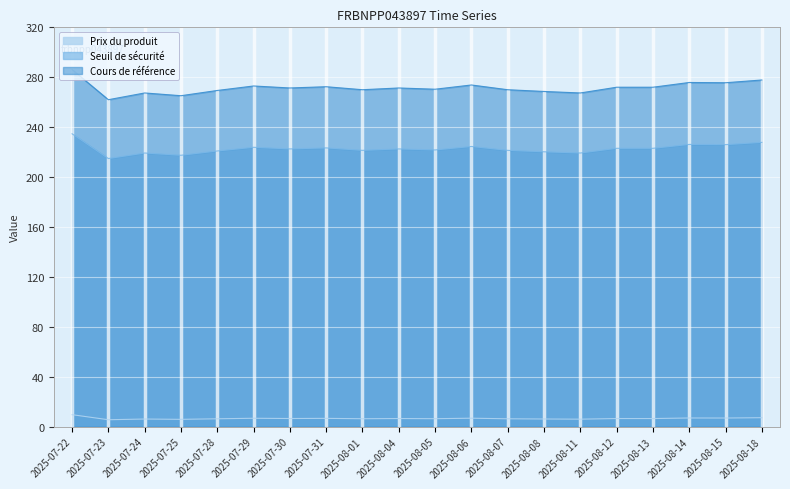

Reading right to left, extract all data points from this chart.

Prix du produit: 7.1	6.9	6.9	6.4	6.5	5.9	6.1	6.2	6.7	6.3	6.5	6.3	6.6	6.5	6.7	6.2	5.8	6.0	5.5	9.5
Seuil de sécurité: 227.8	226.0	226.2	223.0	223.0	219.3	220.3	221.4	224.5	221.7	222.5	221.4	223.4	222.5	223.9	220.9	217.5	219.3	214.8	234.7
Cours de référence: 277.8	275.6	275.8	272.0	272.0	267.4	268.6	270.0	273.8	270.4	271.4	270.0	272.4	271.4	273.0	269.4	265.2	267.4	262.0	286.2